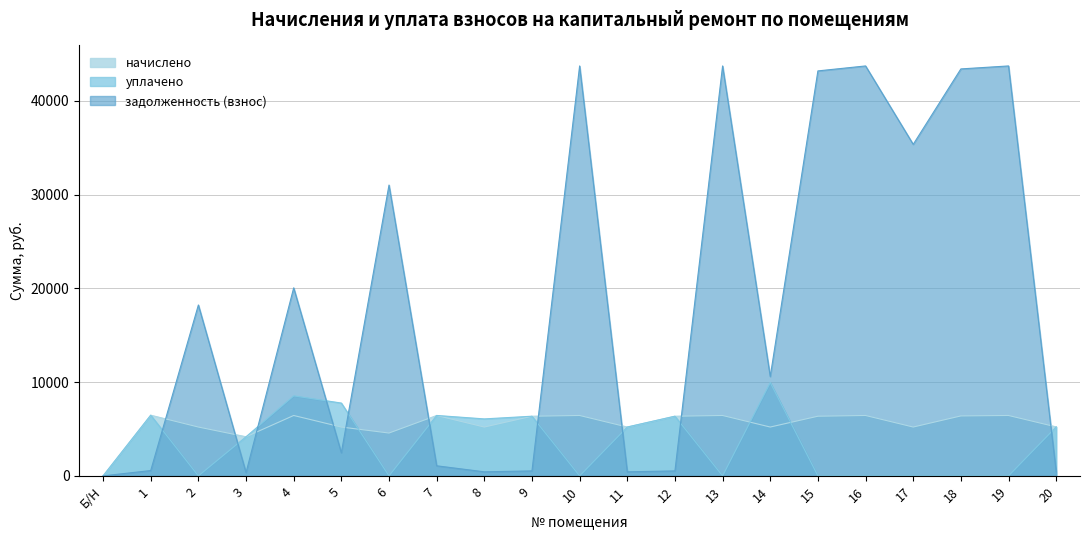

Does the chart display data point markers on the line(s)?

No